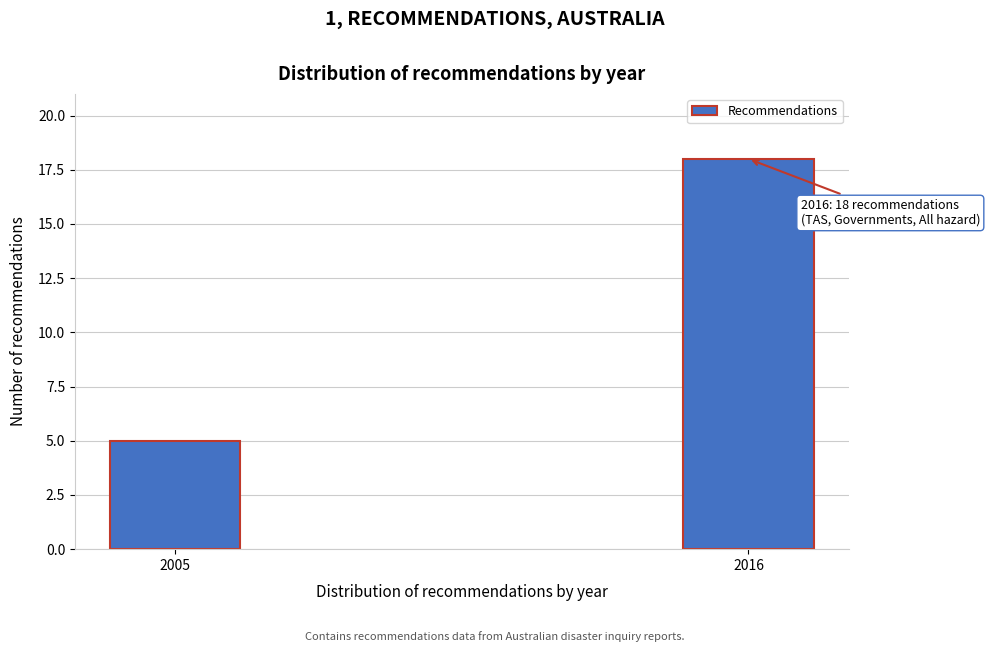

Reading right to left, extract all data points from this chart.

18	5